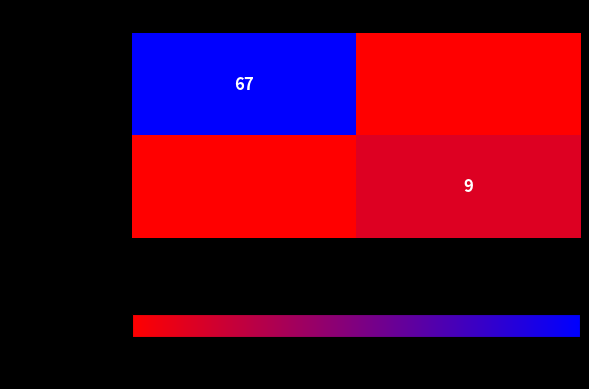

What is the total value across all series at -1?

67